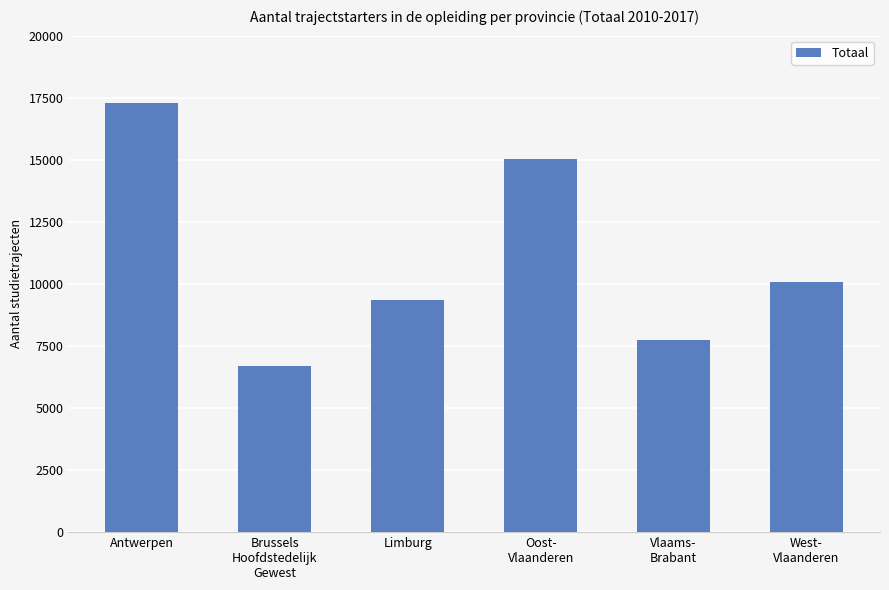

What is the change in value from Antwerpen to Brussels
Hoofdstedelijk
Gewest?

-10609